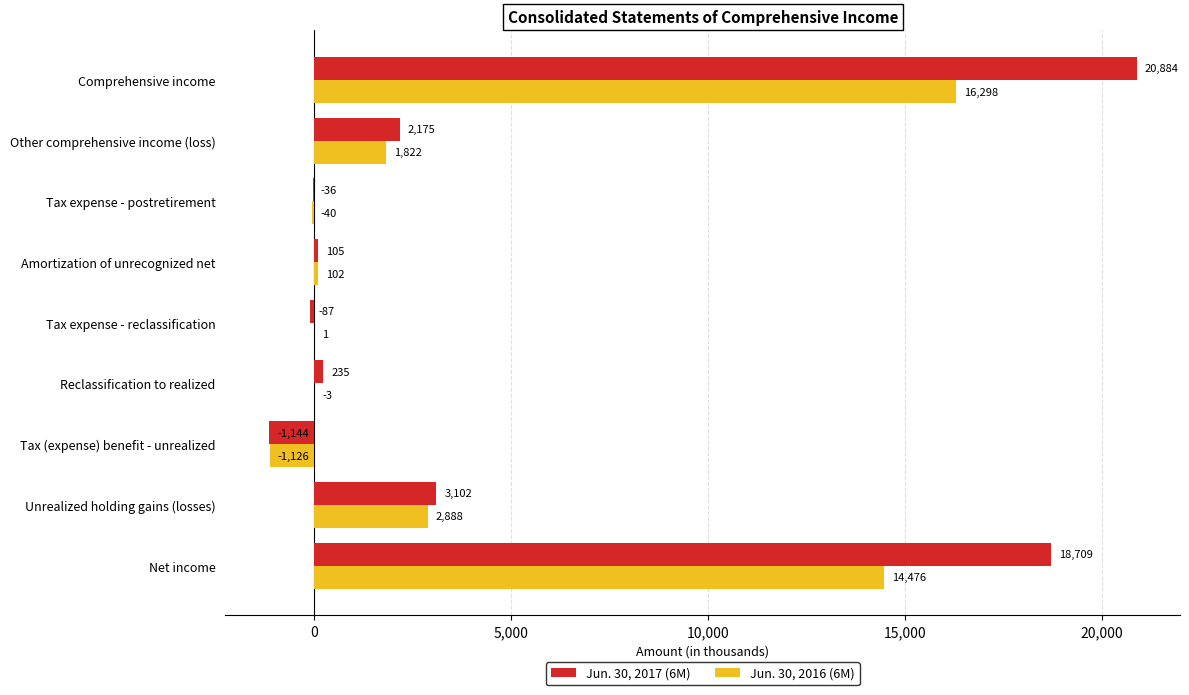

Is it true that Jun. 30, 2017 (6M) equals -1144 at Tax (expense) benefit - unrealized?

True